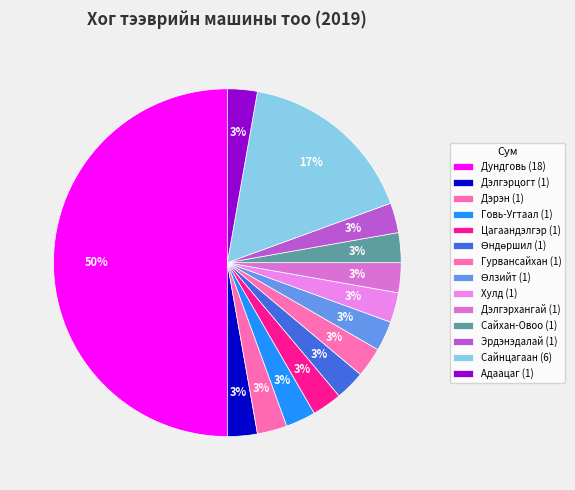

Count the number of slices in the pie.

14